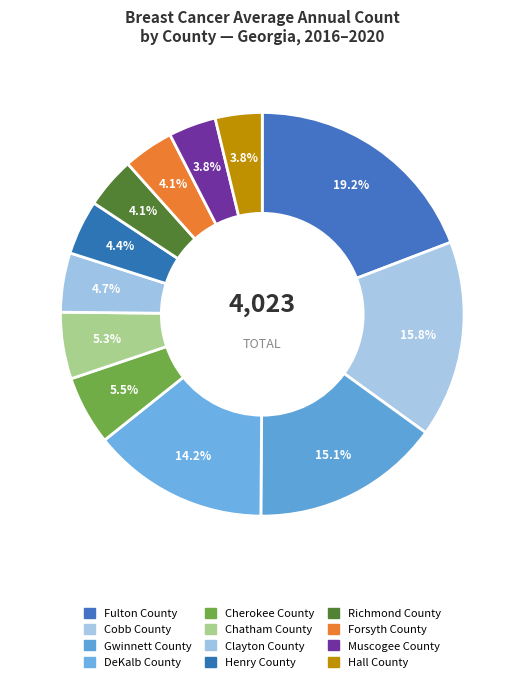

How many segments does this pie chart have?

12